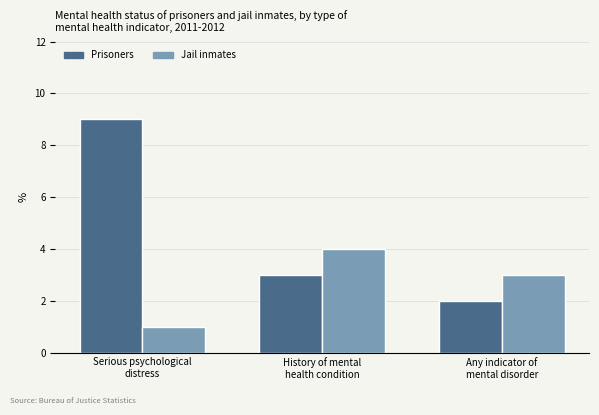

What is the label of the 3rd bar from the right?

Serious psychological
distress